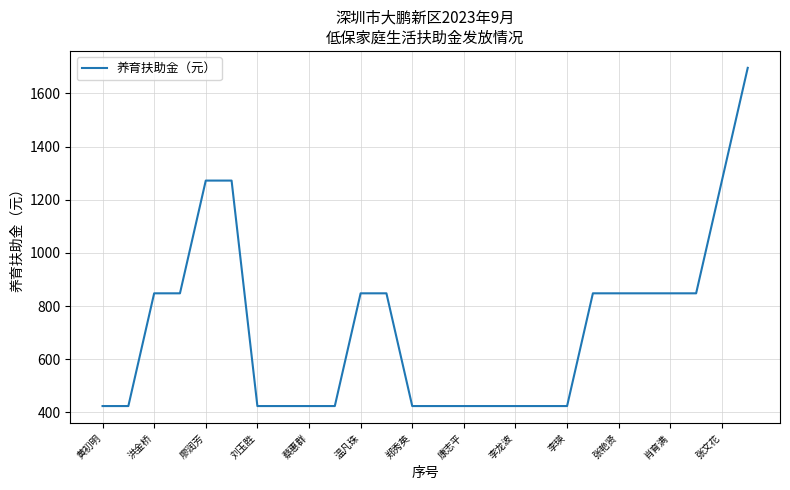

What is the minimum value shown in the chart?

424